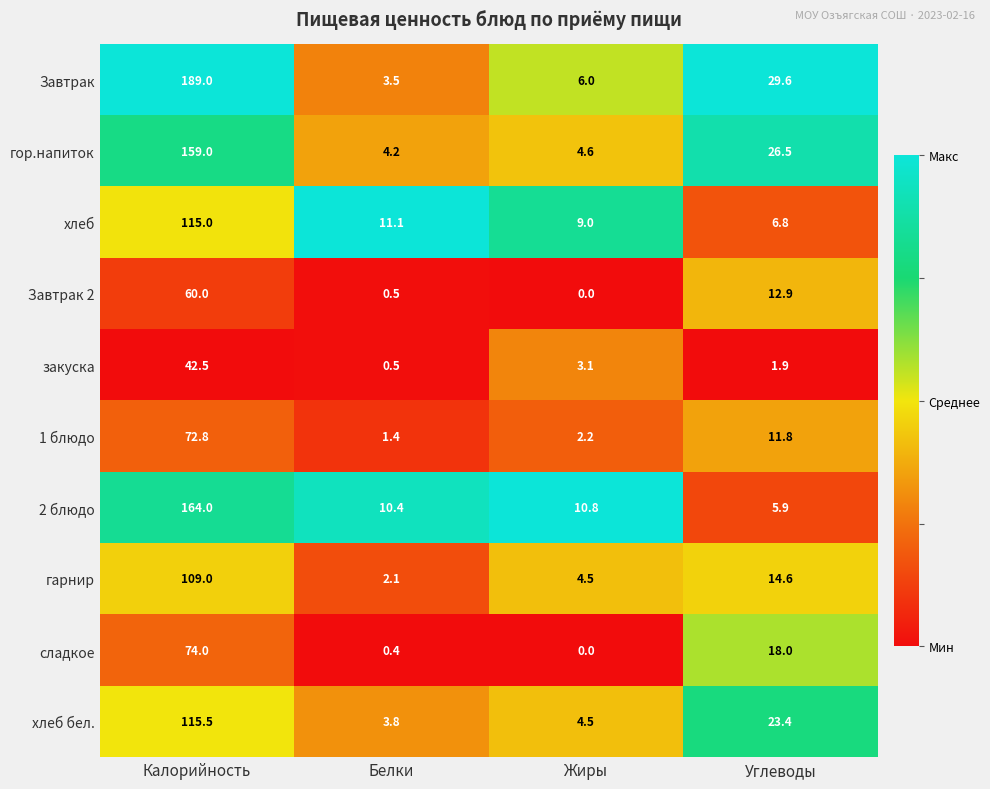

The value of Завтрак 2 at Калорийность is 60.0. True or false?

True